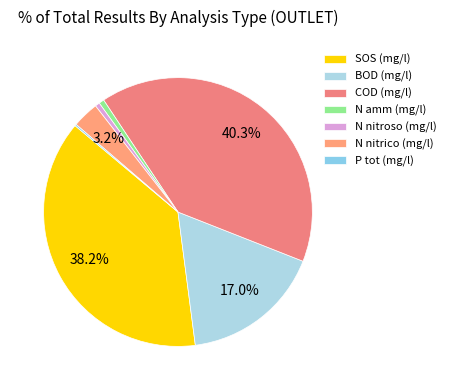

How many segments does this pie chart have?

7